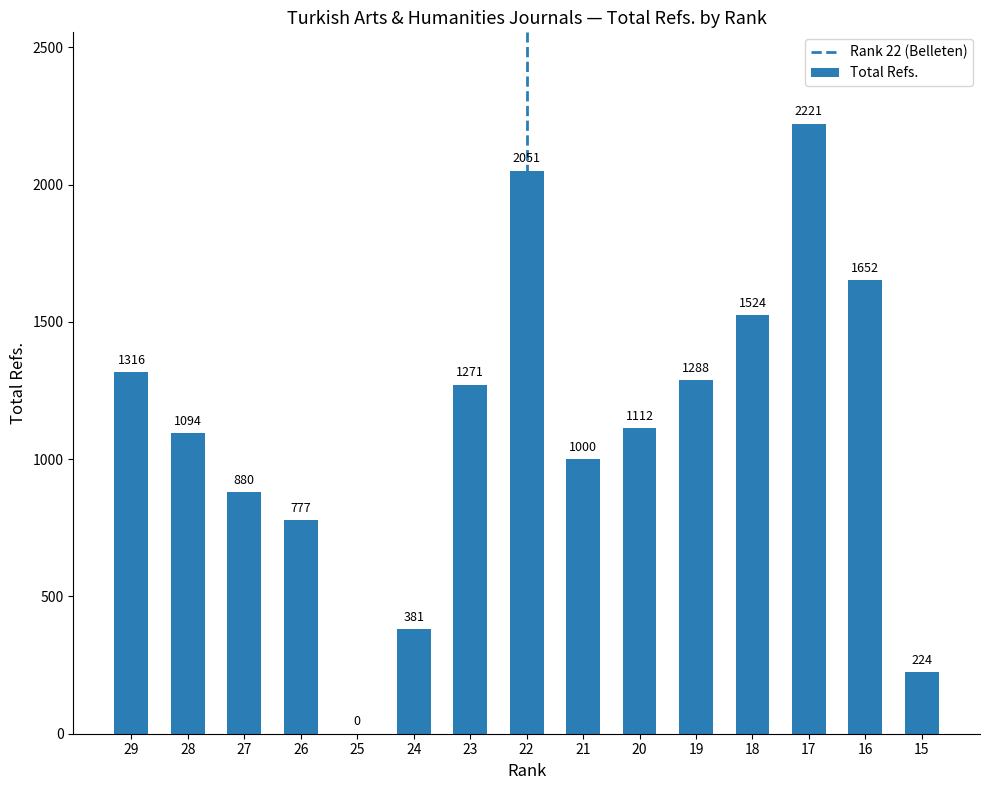

How many positive values are there?

14